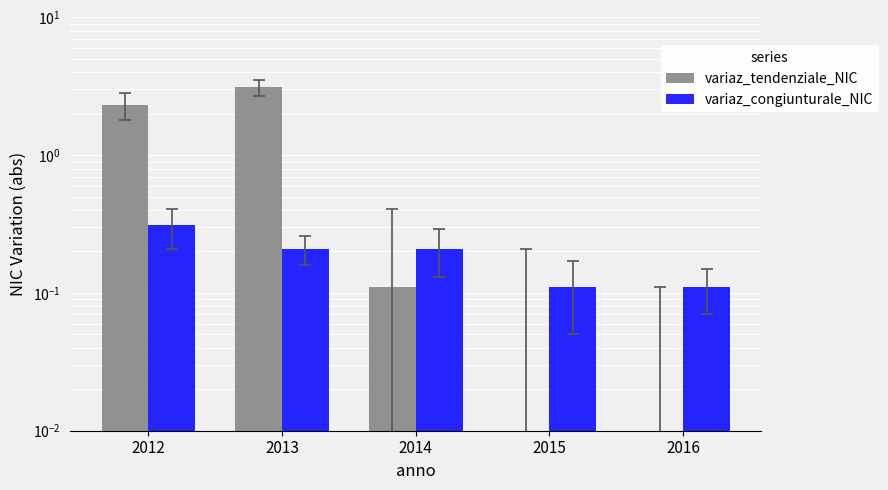

At which category is the sum across all series the highest?

2013